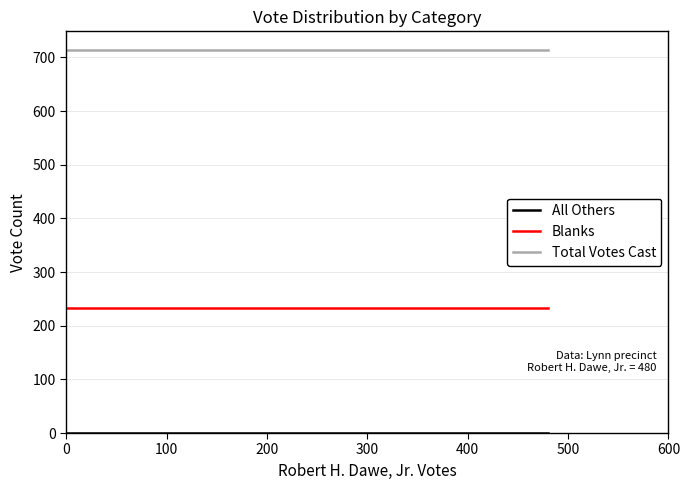

Between 0 and 100, which series saw the biggest shift?

All Others